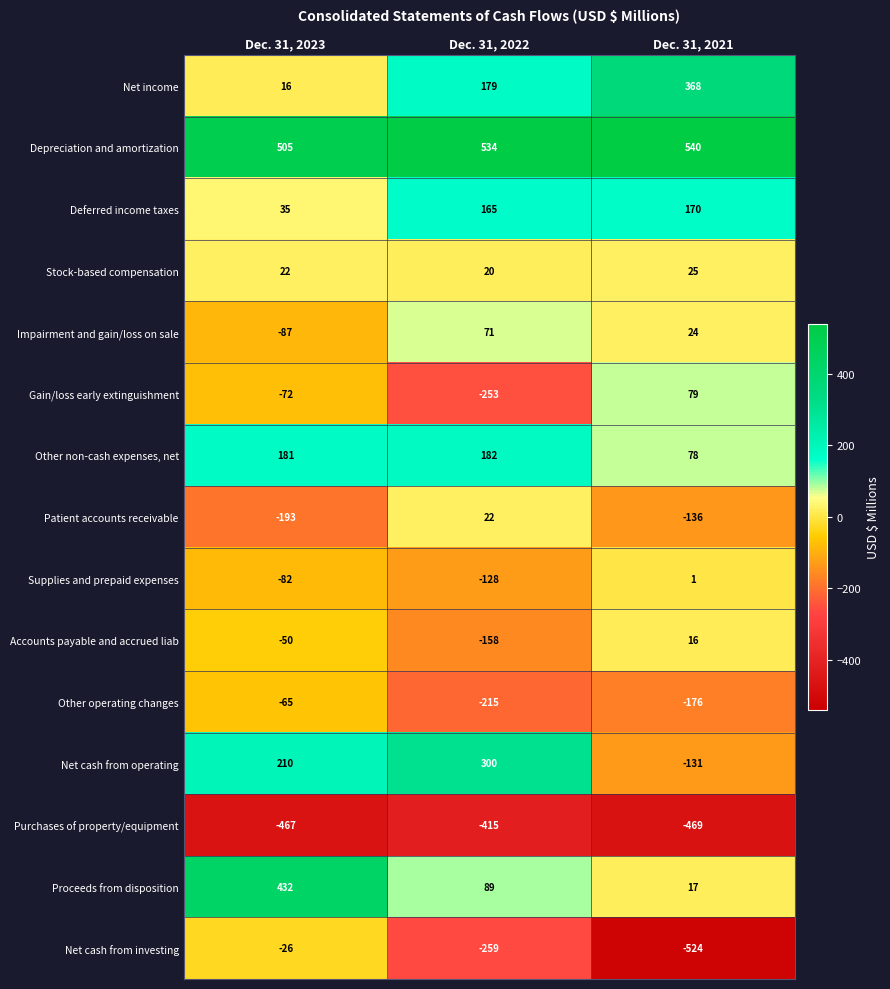

Is it true that Stock-based compensation equals 5 at Dec. 31, 2022?

False